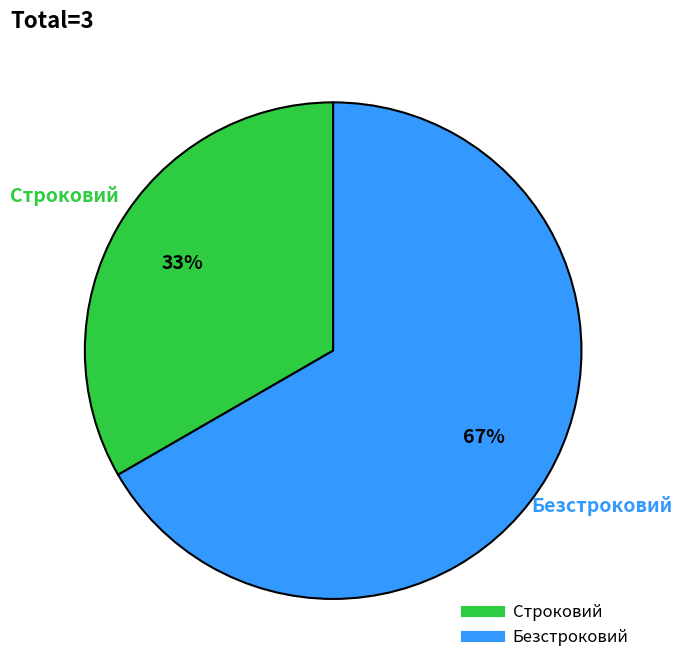

Between Строковий and Безстроковий, which is larger?

Безстроковий